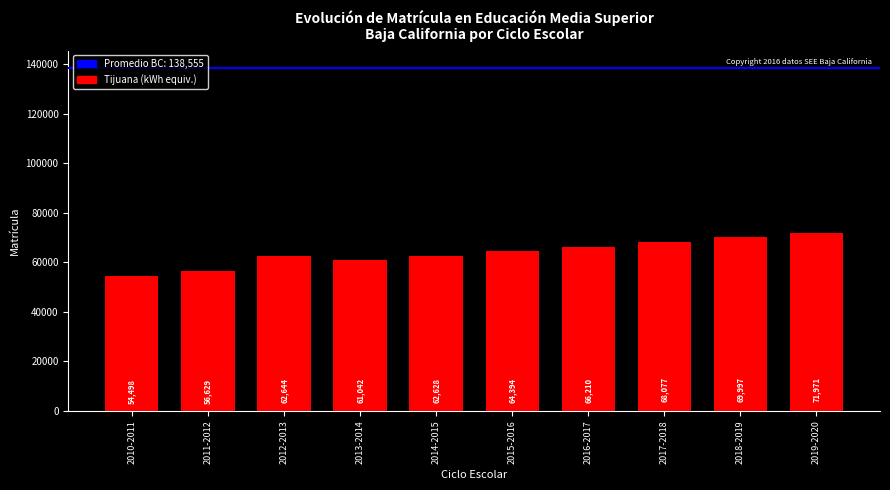

What is the label of the 9th bar from the left?

2018-2019